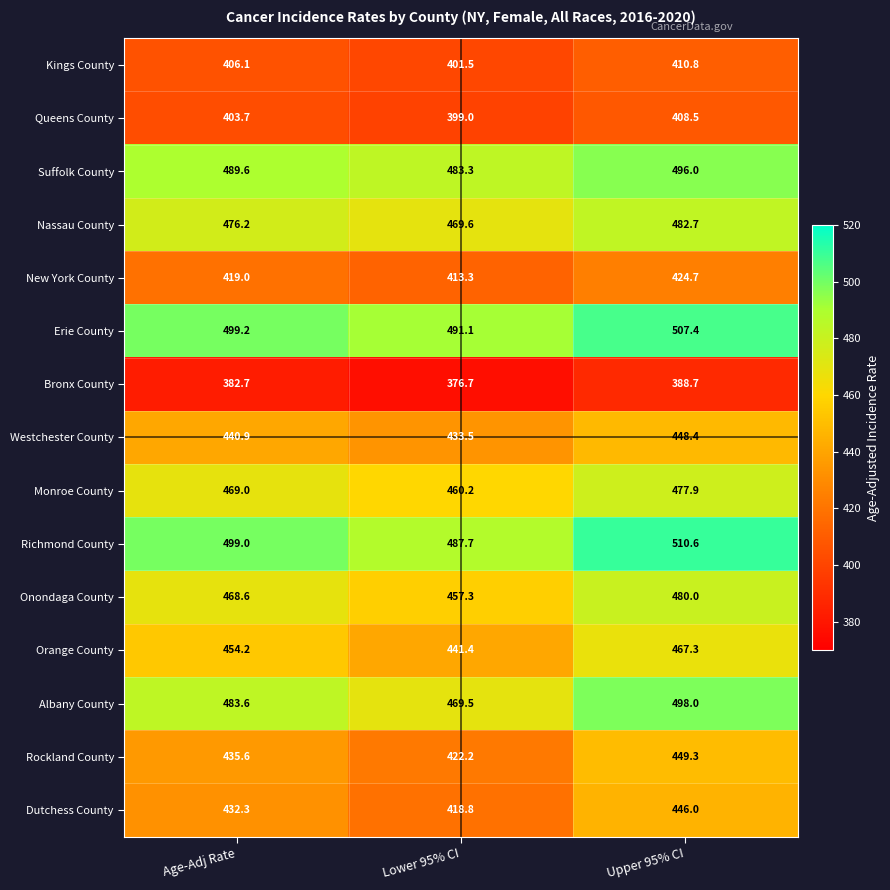

What is the smallest value displayed?

376.7